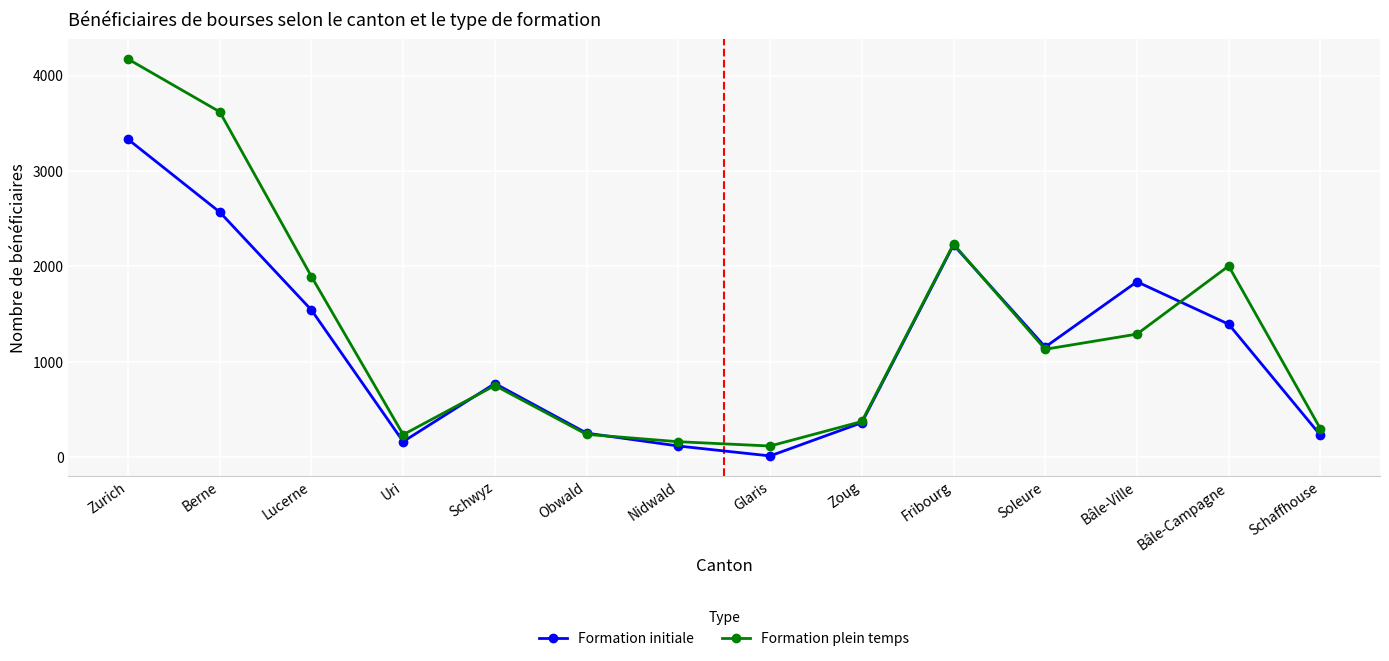

Does the chart have visible grid lines?

Yes